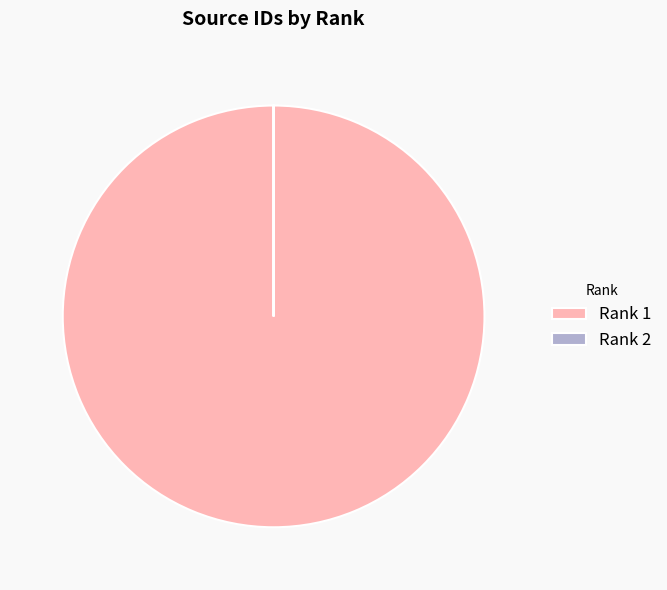

Which category has the biggest portion of the pie?

Rank 1